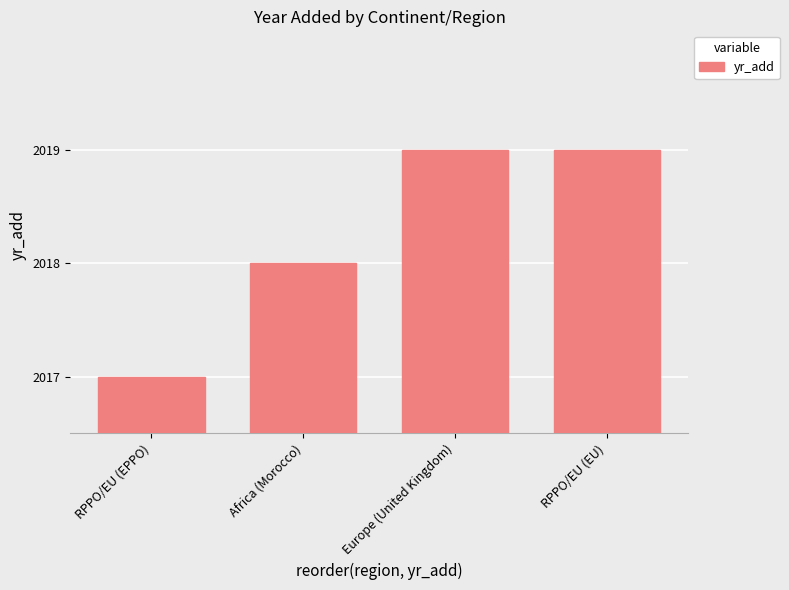

What is the label of the 4th bar from the left?

RPPO/EU (EU)